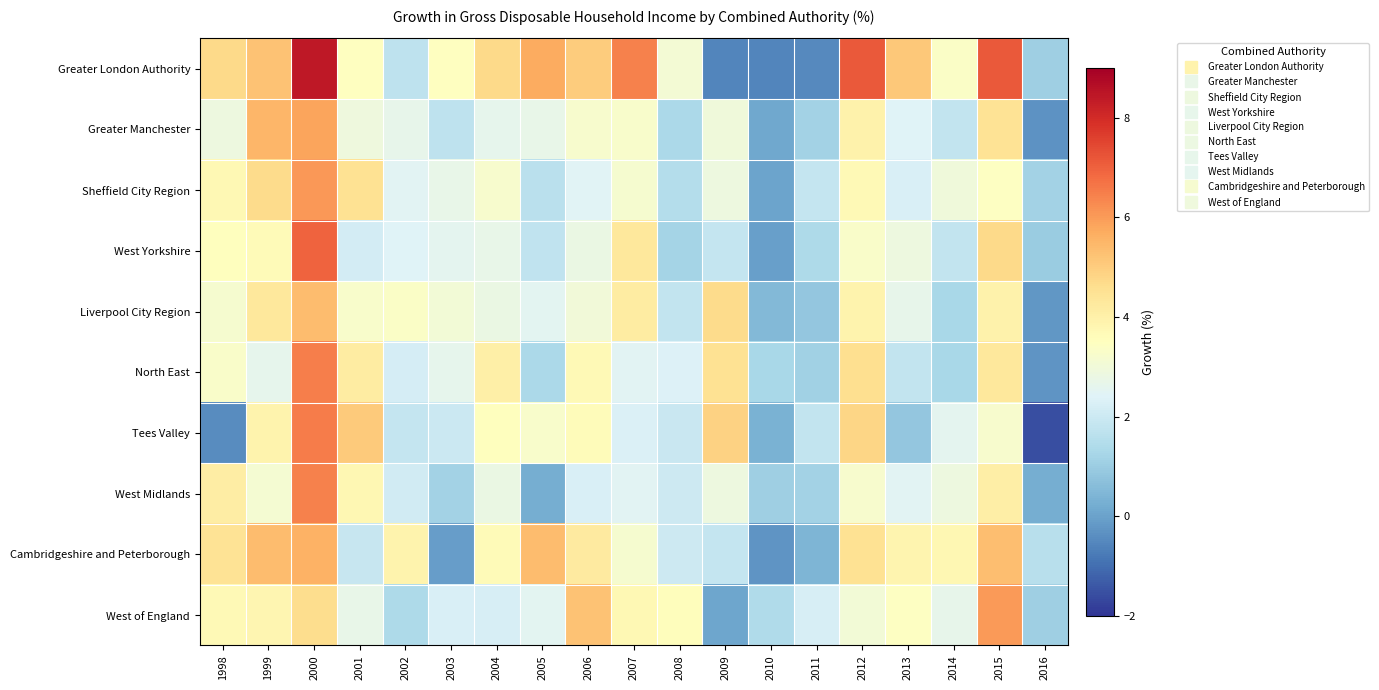

What is the smallest value displayed?

-1.6